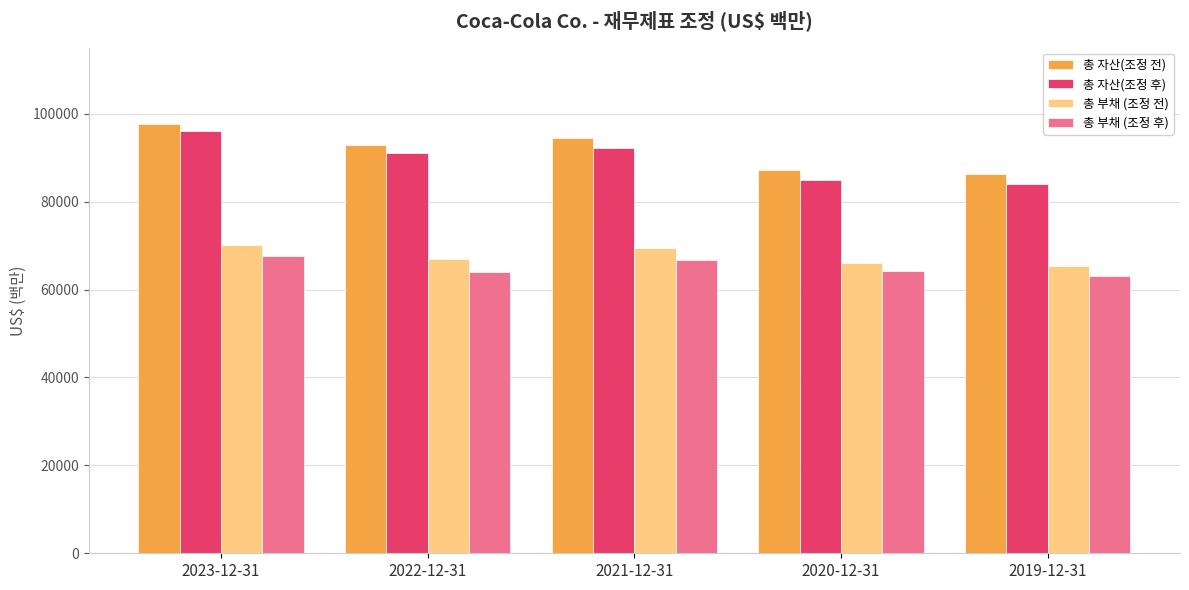

Which series has the widest spread of values?

총 자산(조정 후)